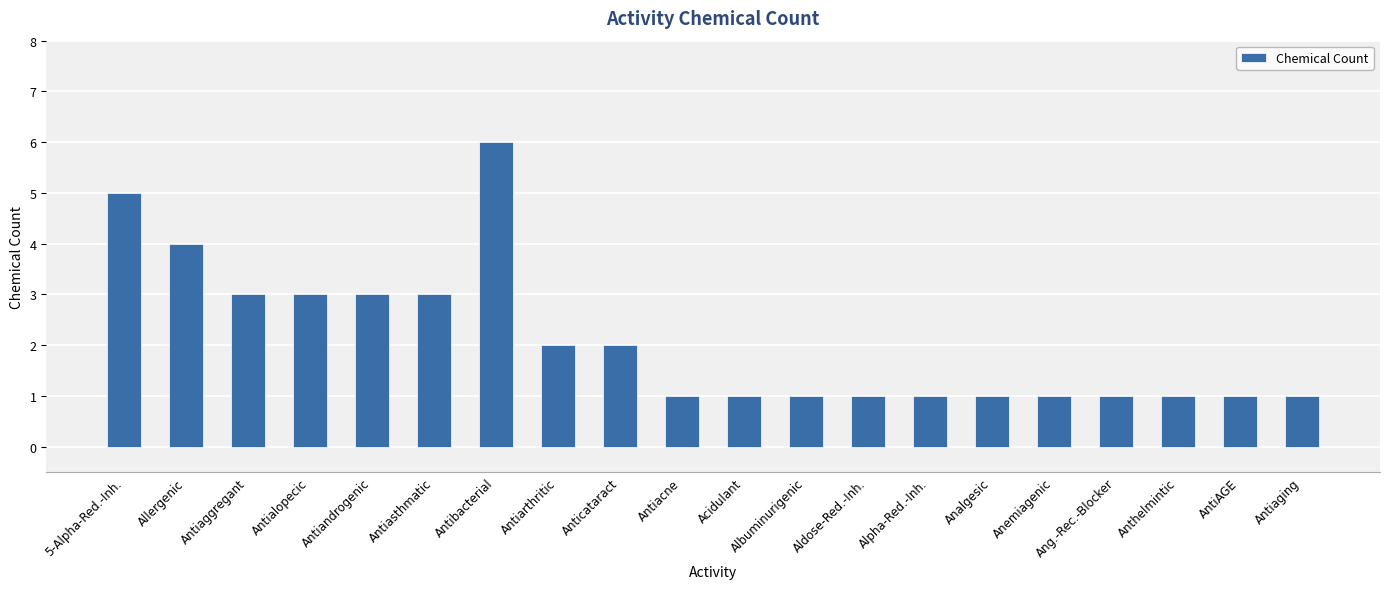

What is the maximum value shown in the chart?

6